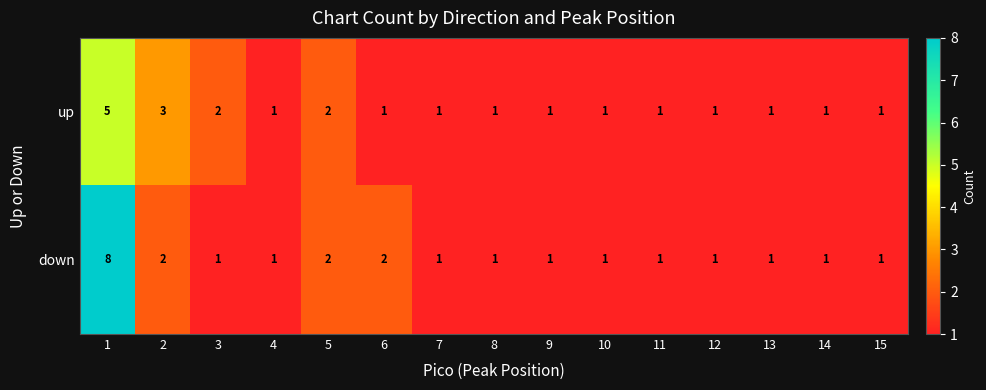

How many down values are between 1 and 2?

14